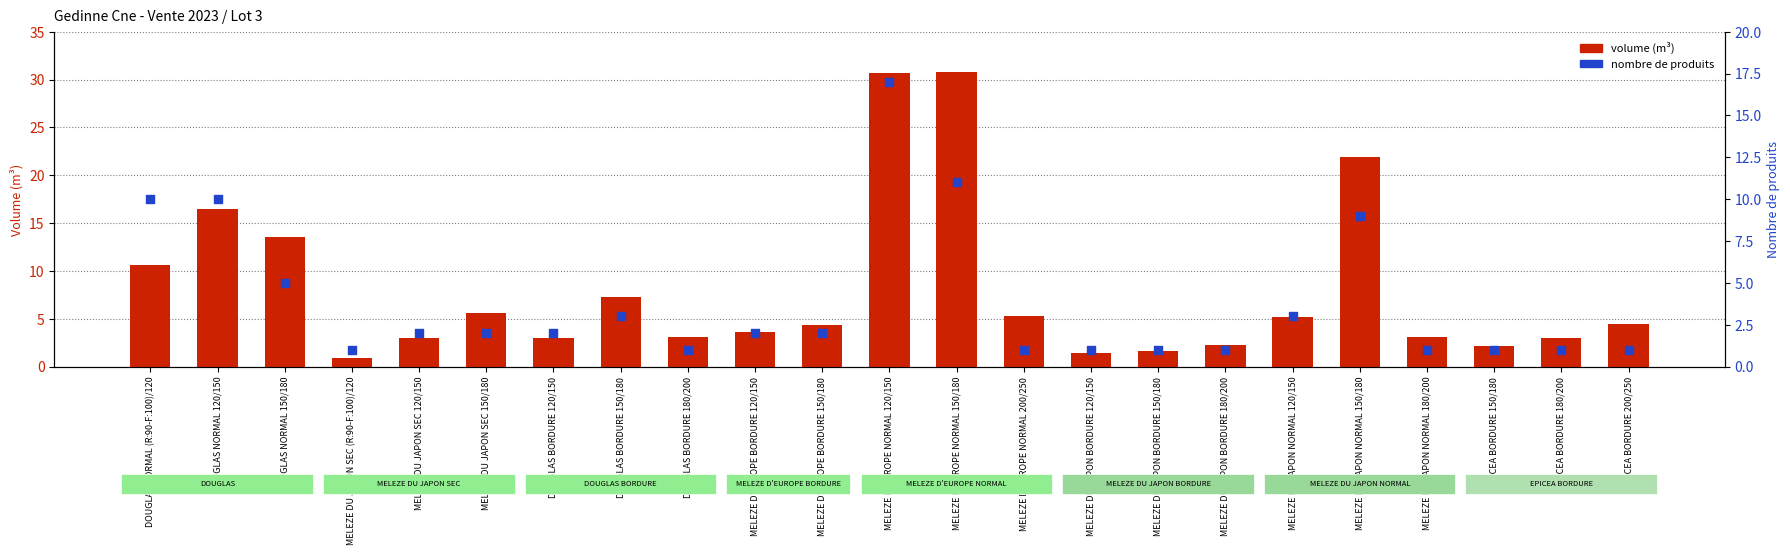

At how many categories does at least one series exceed 15?

4